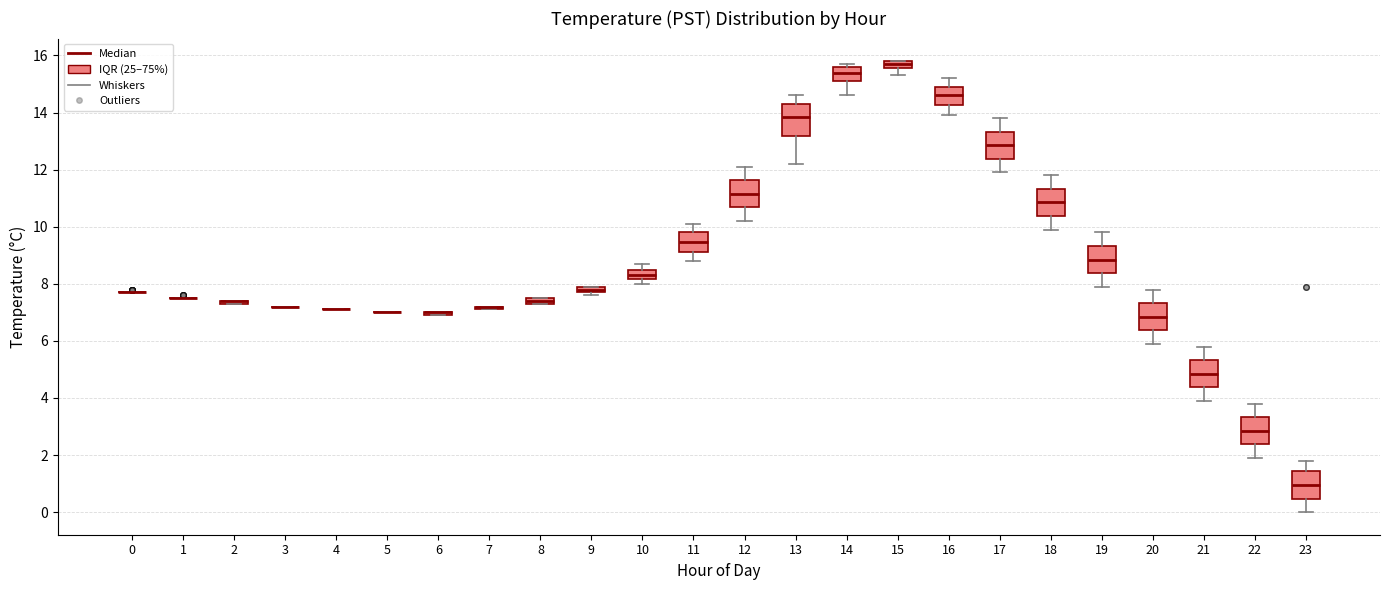

Where is the upper edge of the box at x = 8 on the y-axis? The values are not printed on the chart, so give them approximately, as read against the axis.

7.6